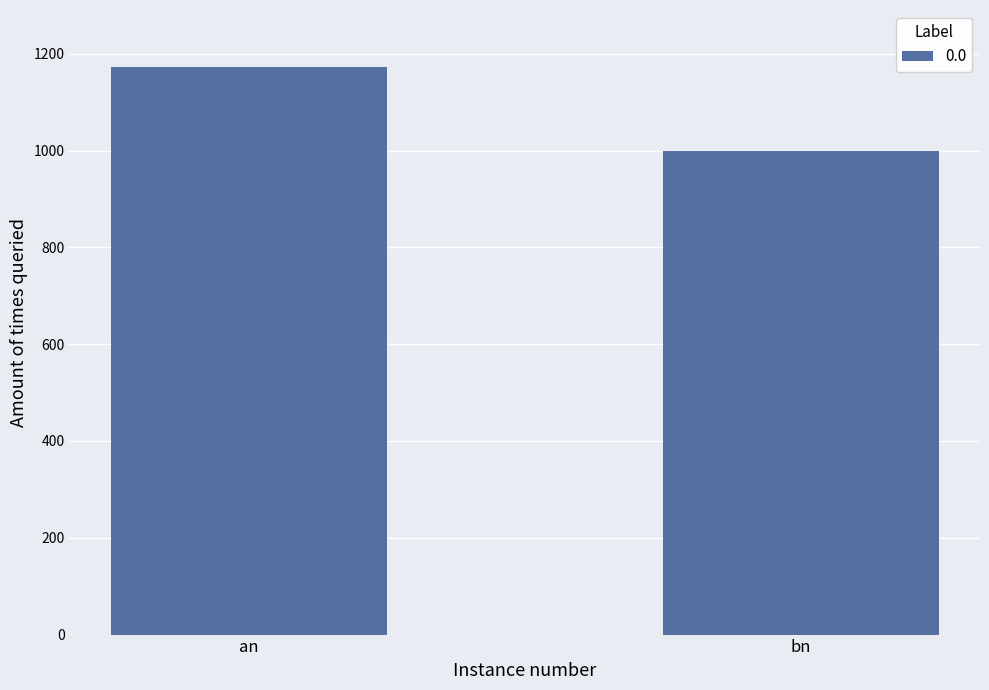

Are the bars grouped side by side (vs. stacked)?

No